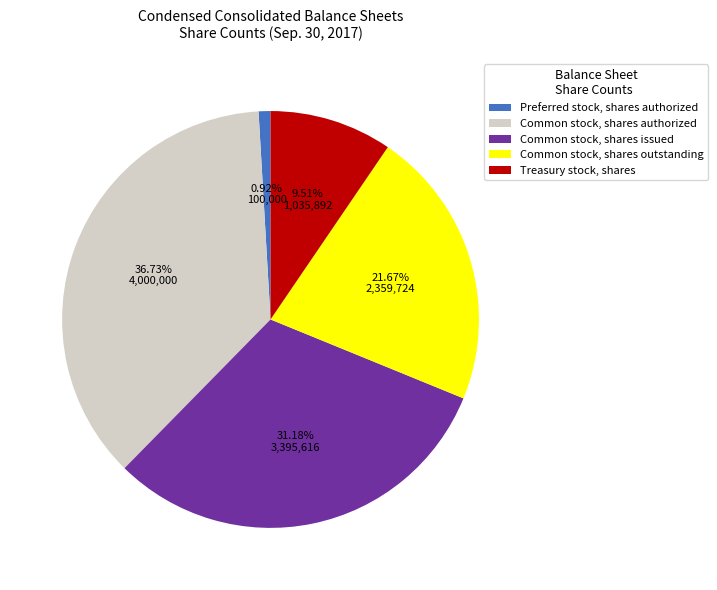

Does any single category account for the majority?

No